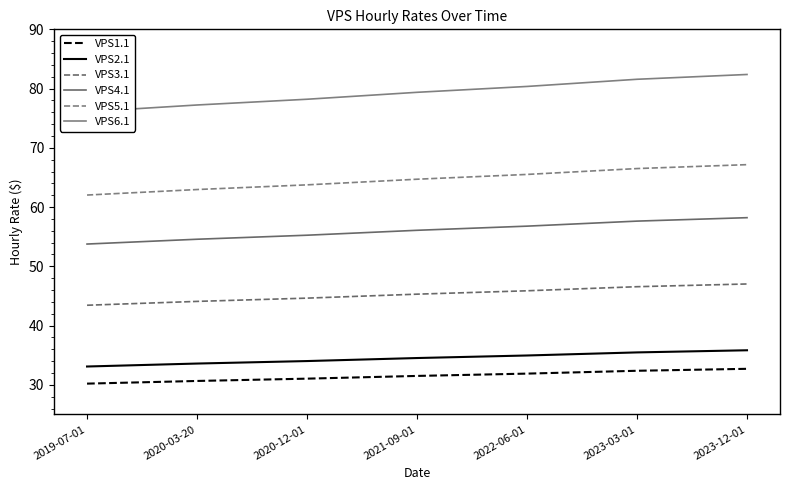

How many categories are shown in the chart?

7